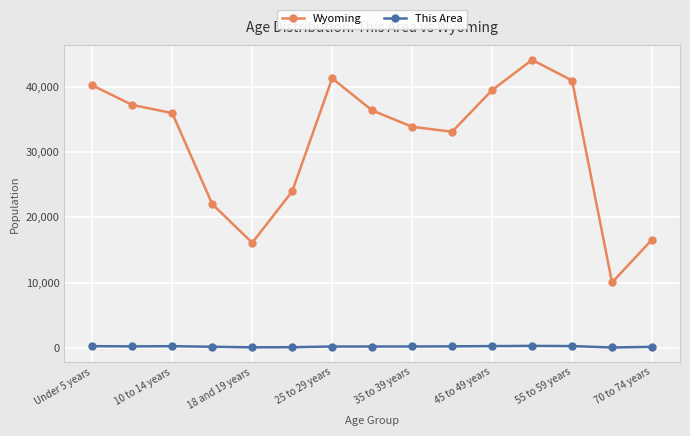

What is the average value of the Wyoming series?

31416